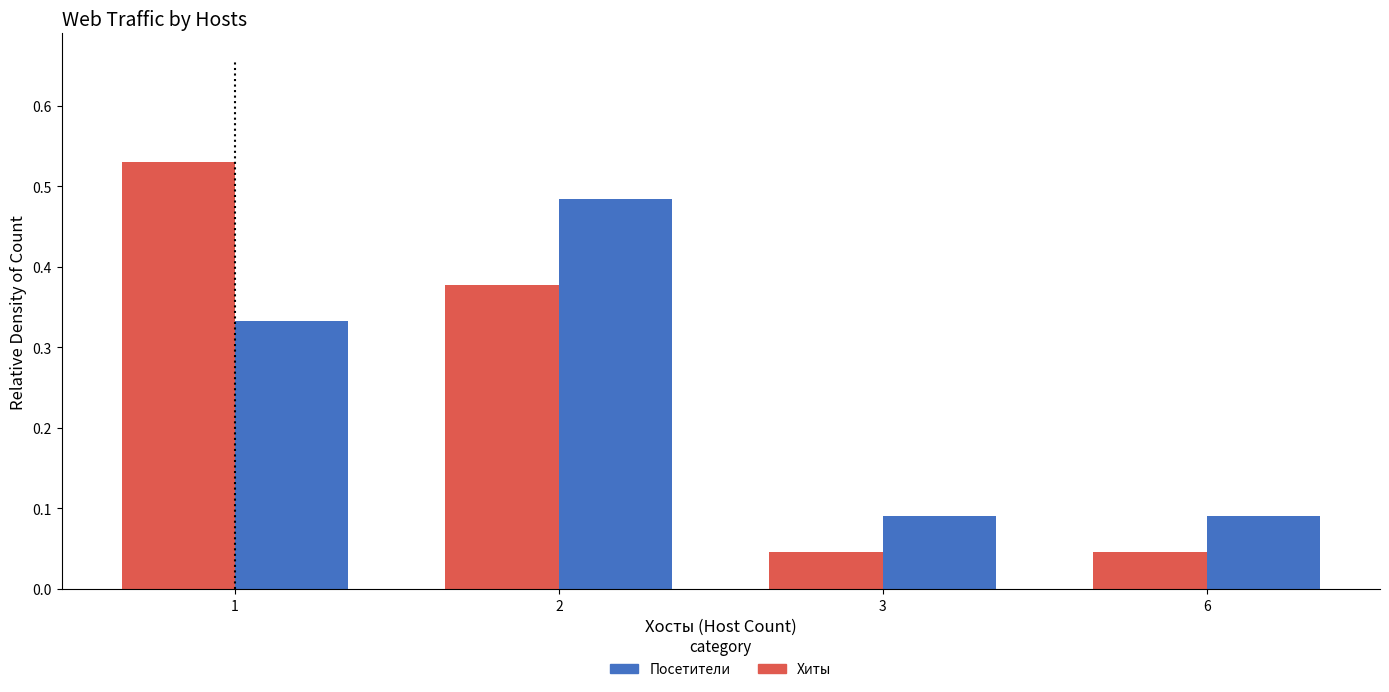

The Хиты series shows 0.1 at 3. True or false?

False